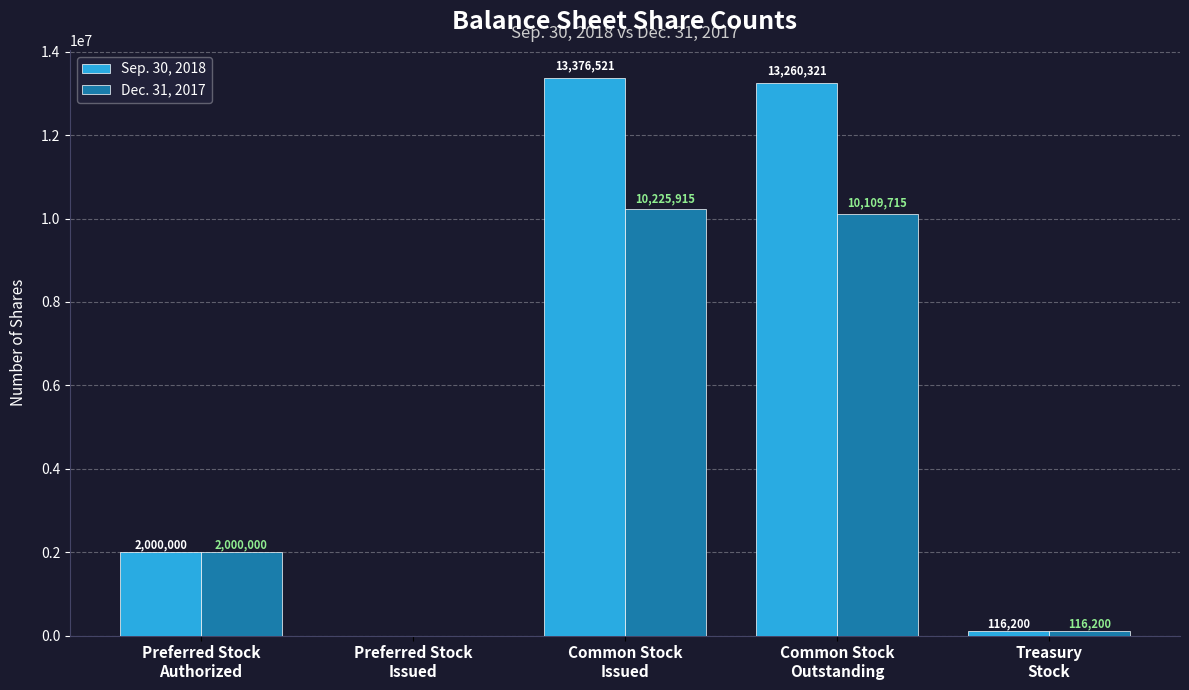

The Dec. 31, 2017 series shows 10109715 at Common Stock
Outstanding. True or false?

True